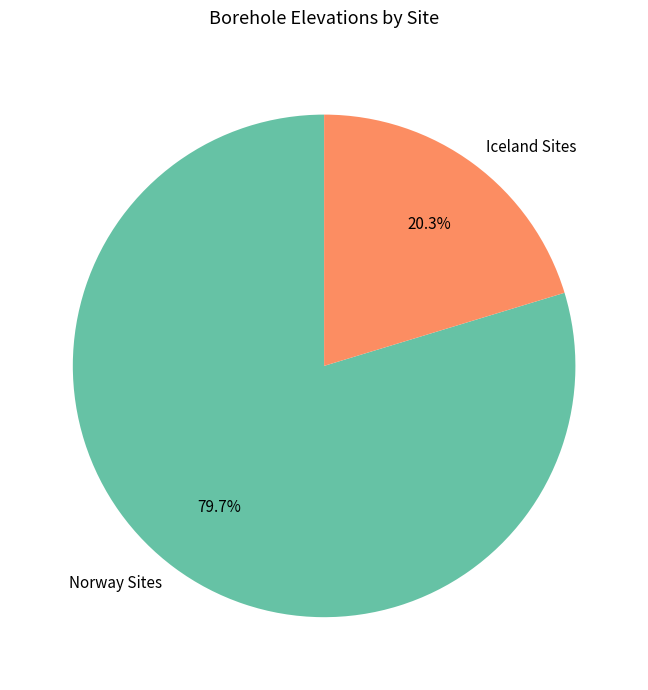

Which slice is the largest?

Norway Sites